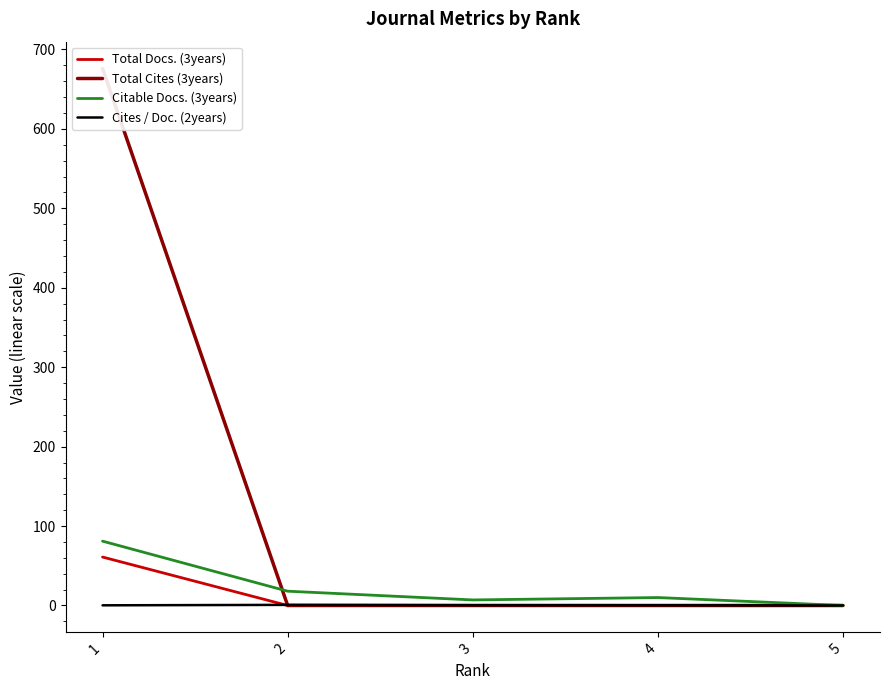

What is the difference between the Cites / Doc. (2years) values at 3 and 5?

0.3